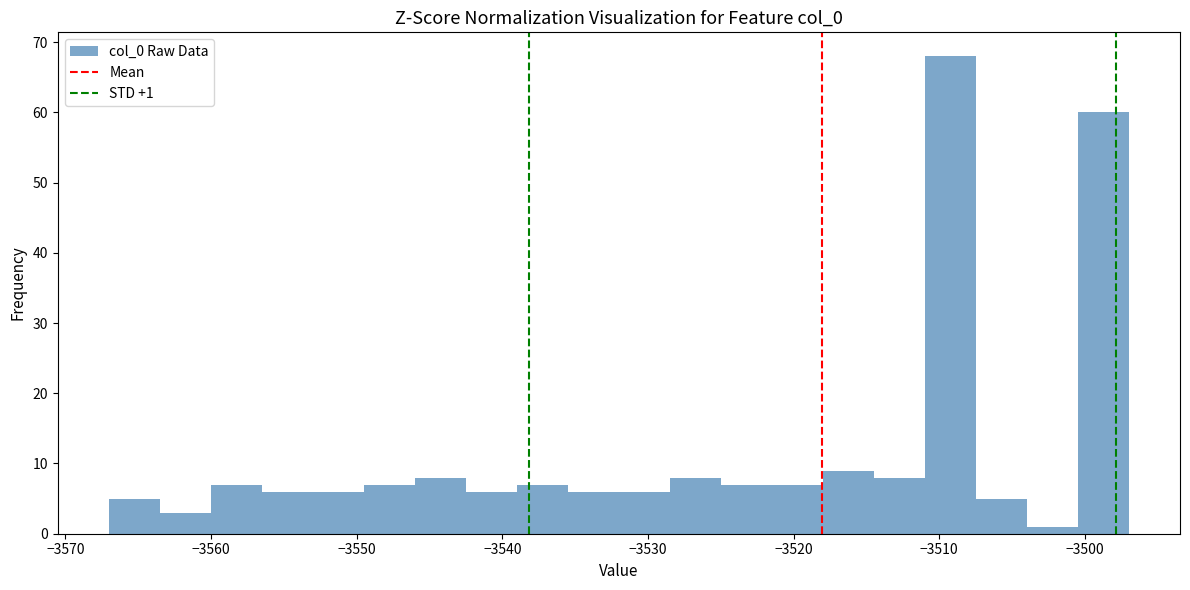

Around what value on the x-axis is the tallest bar? Give the approximate position of its centre, as read against the axis.

-3509